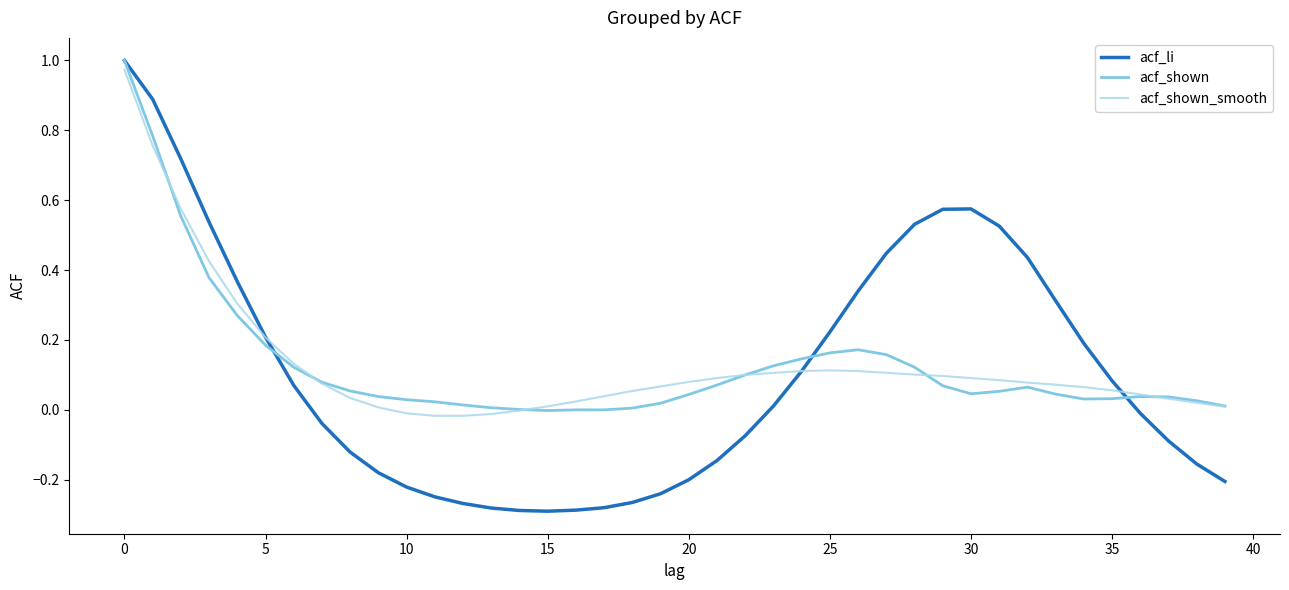

Which series has the widest spread of values?

acf_li